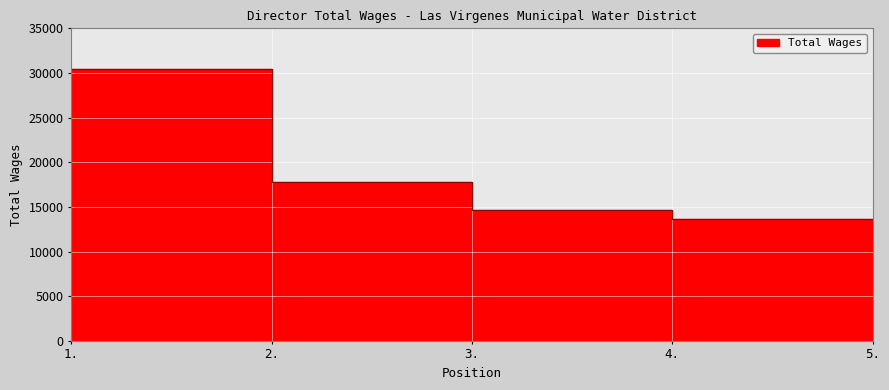

The value at 4. is 13600. True or false?

True